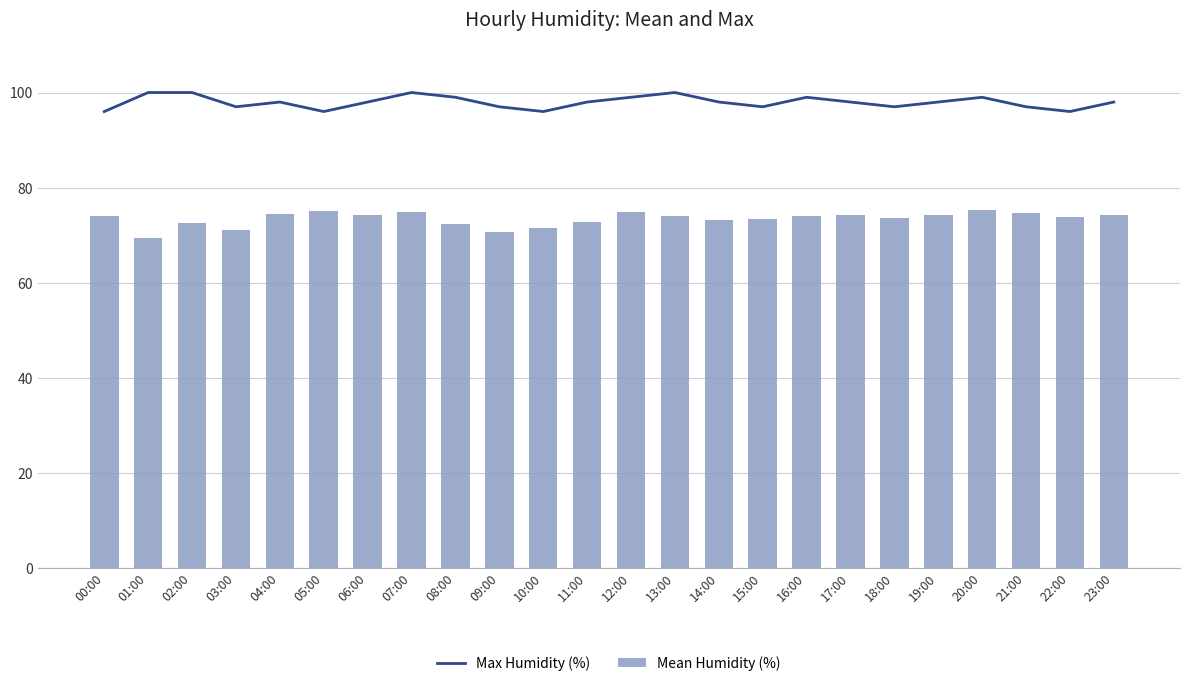

Reading left to right, list all the values displayed in this chart.

Max Humidity (%): 96.0	100.0	100.0	97.0	98.0	96.0	98.0	100.0	99.0	97.0	96.0	98.0	99.0	100.0	98.0	97.0	99.0	98.0	97.0	98.0	99.0	97.0	96.0	98.0
Mean Humidity (%): 74.0	69.4	72.6	71.1	74.5	75.2	74.2	74.9	72.3	70.8	71.4	72.8	74.9	74.1	73.2	73.4	74.0	74.2	73.5	74.2	75.3	74.6	73.8	74.3